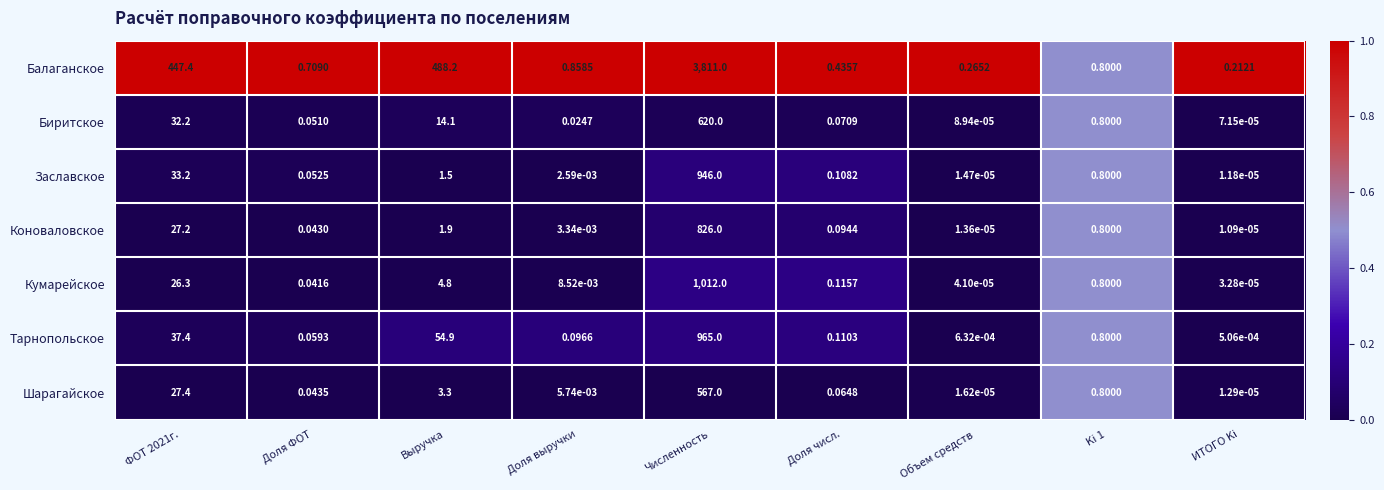

At which category does the chart reach its peak across all series?

Численность